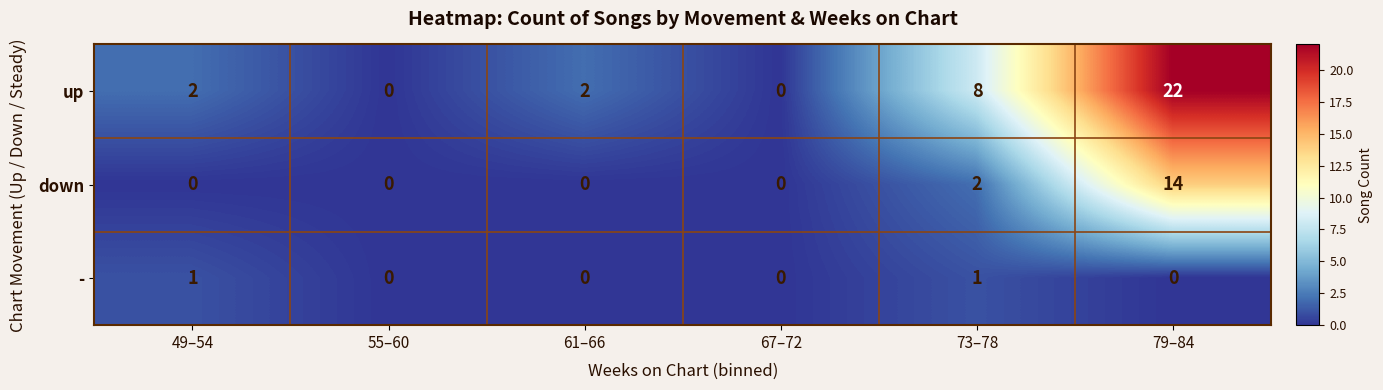

Rank the series by their average value, from highest to lowest.

up, down, -